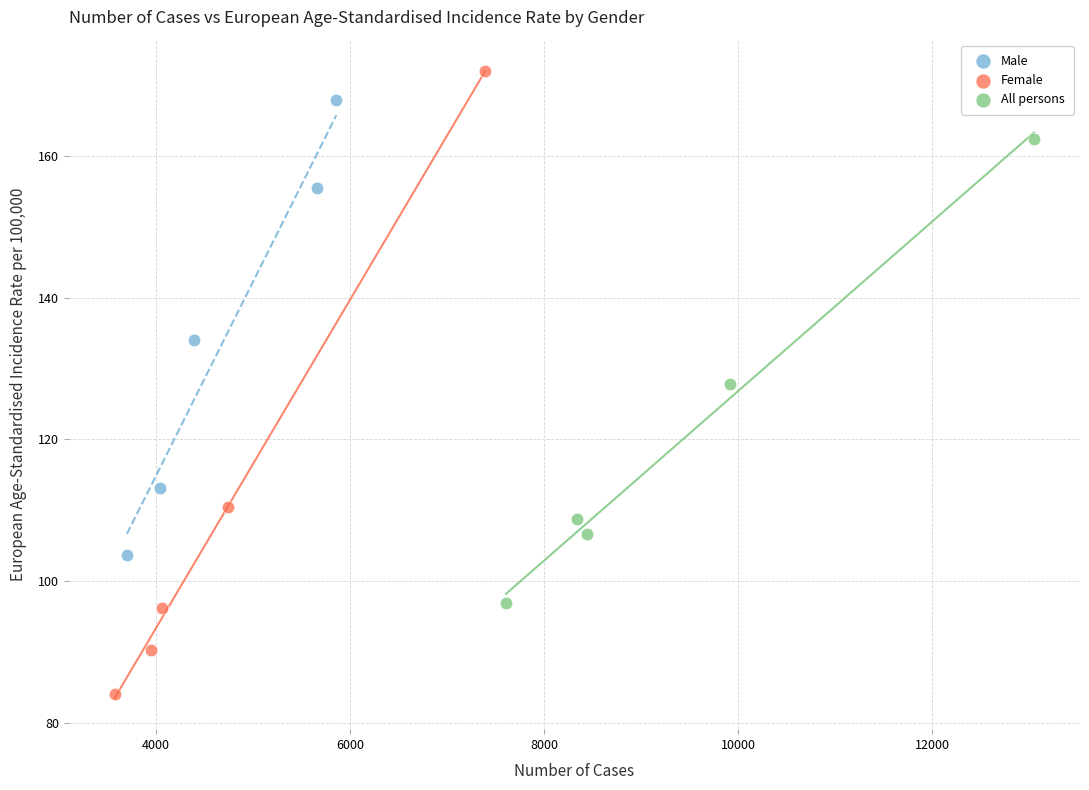

Which series contains the lowest Y value?

Female